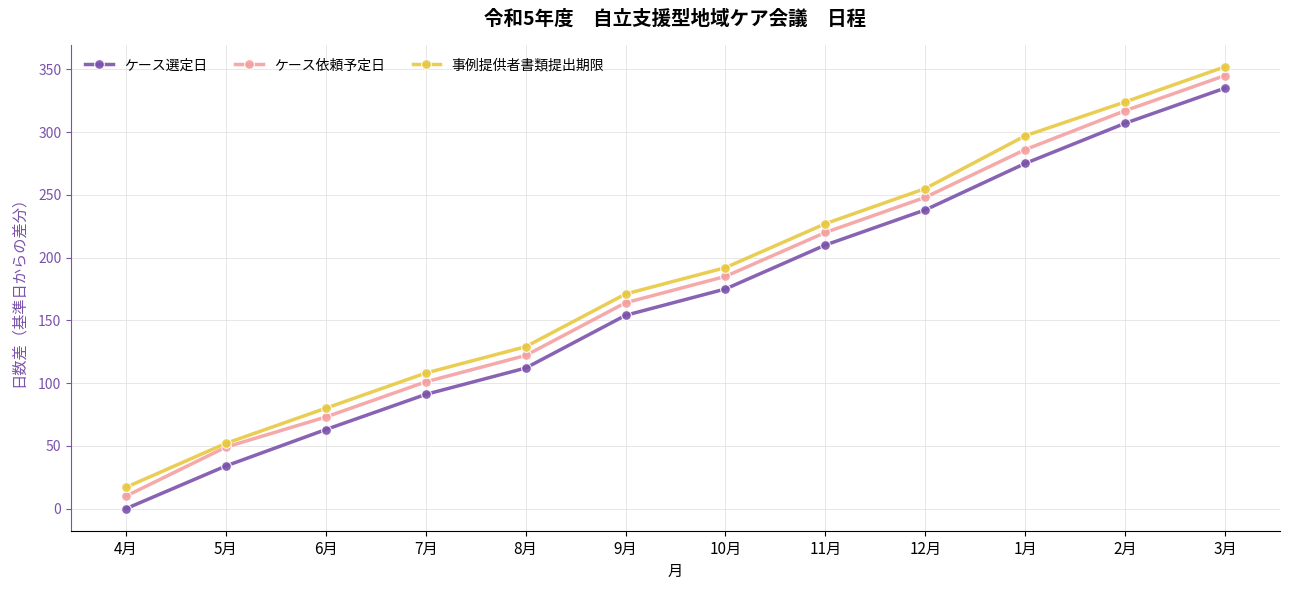

True or false: ケース選定日 and 事例提供者書類提出期限 cross at least once.

False